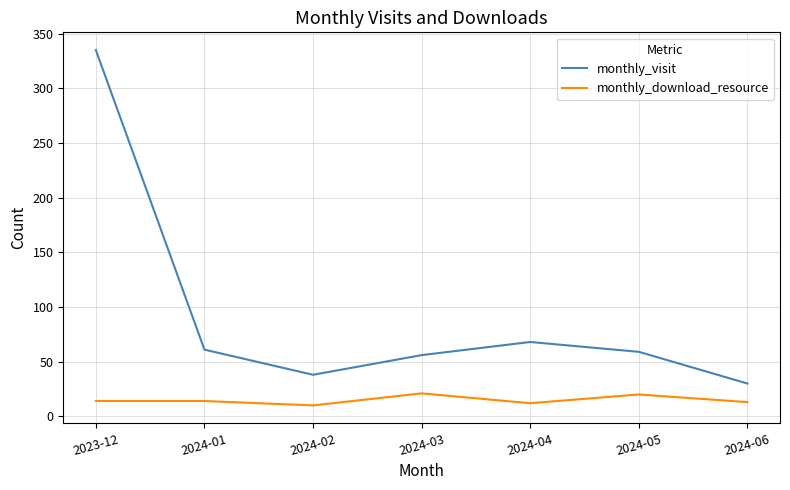

Between 2023-12 and 2024-01, which series saw the biggest shift?

monthly_visit